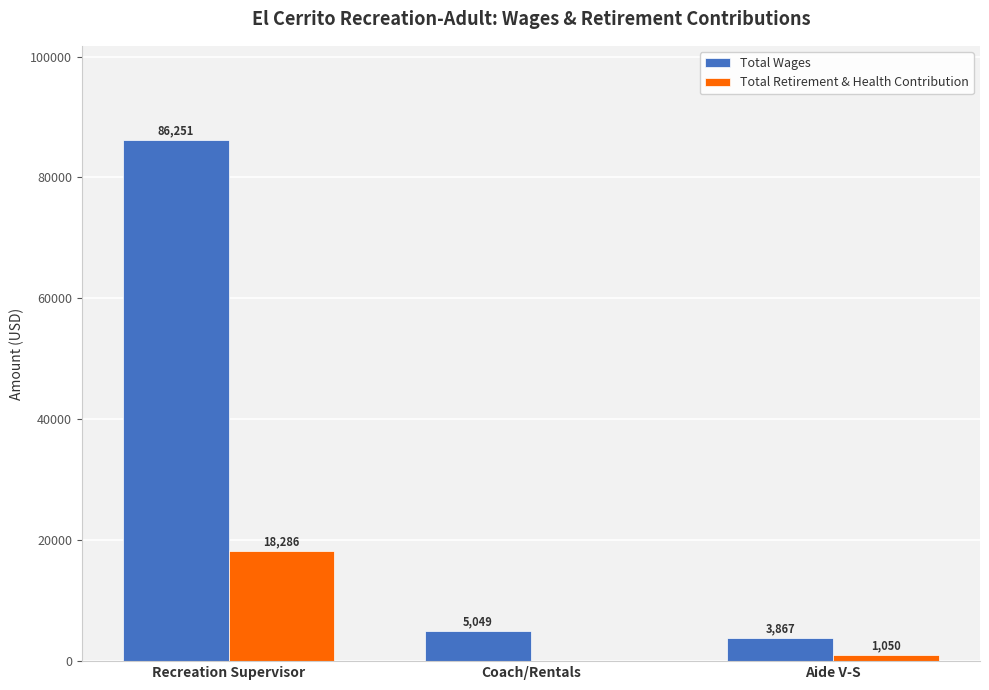

Reading left to right, what are all the values shown in this chart?

Total Wages: 86251	5049	3867
Total Retirement & Health Contribution: 18286	0	1050